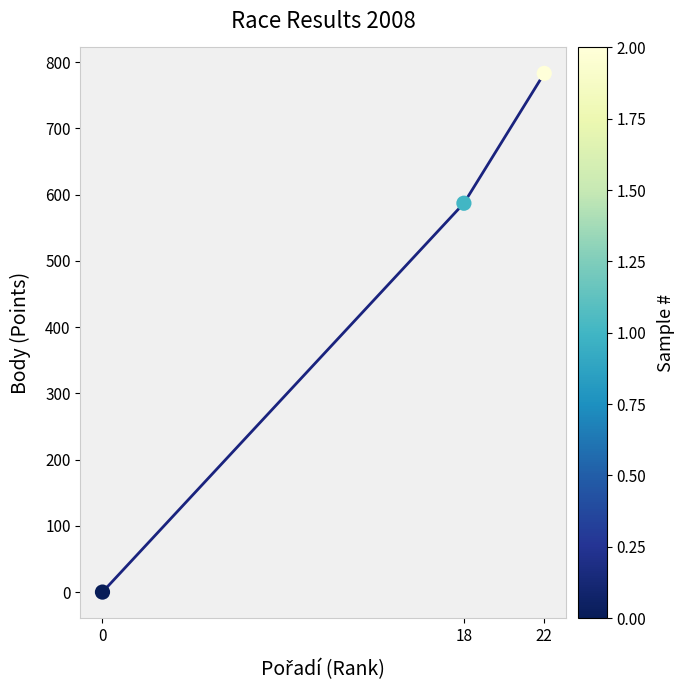

What is the change in value from 0 to 22?

+783